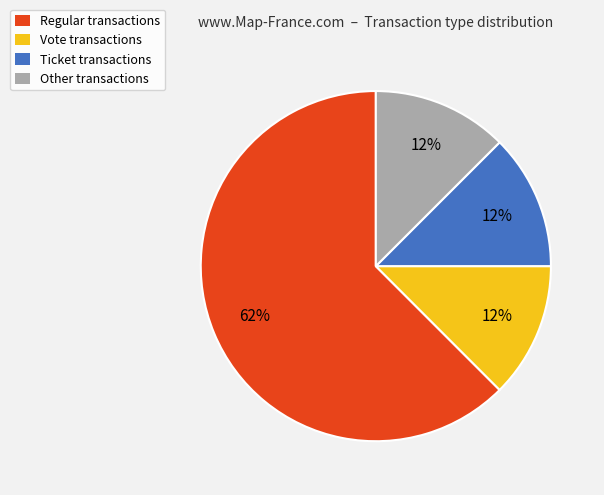

Do Ticket transactions and Other transactions together represent more than half of the pie?

No